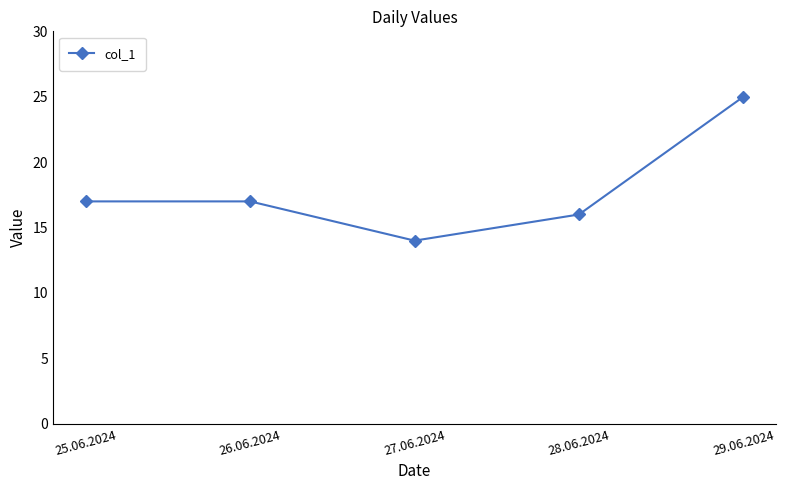

What is the label of the 5th point from the right?

25.06.2024